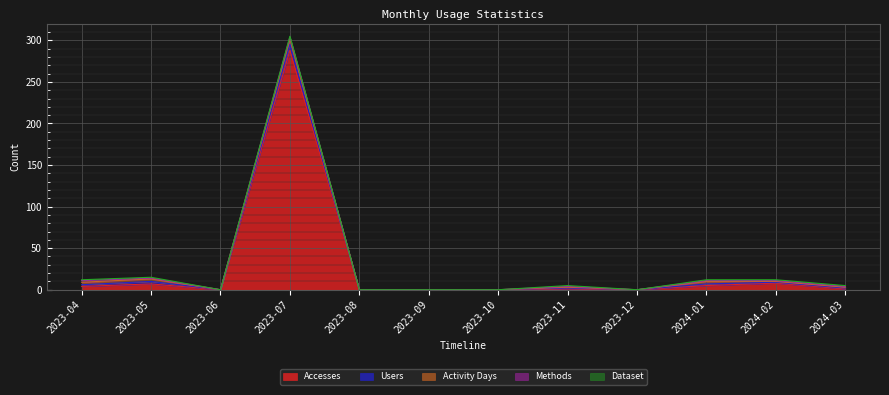

Reading left to right, list all the values displayed in this chart.

Accesses: 4	7	0	288	0	0	0	1	0	5	8	1
Users: 2	3	0	7	0	0	0	1	0	2	1	1
Activity Days: 3	3	0	7	0	0	0	1	0	3	1	1
Methods: 2	1	0	2	0	0	0	1	0	1	1	1
Dataset: 1	1	0	1	0	0	0	1	0	1	1	1